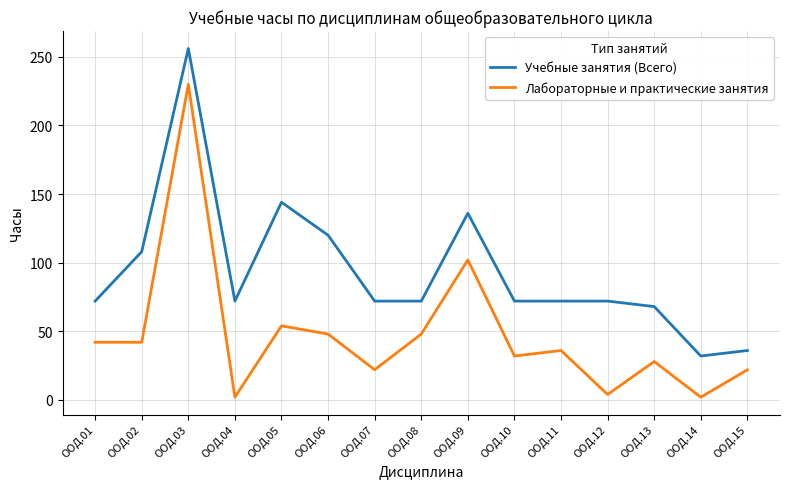

Rank the series at ООД.02 from lowest to highest value.

Лабораторные и практические занятия, Учебные занятия (Всего)